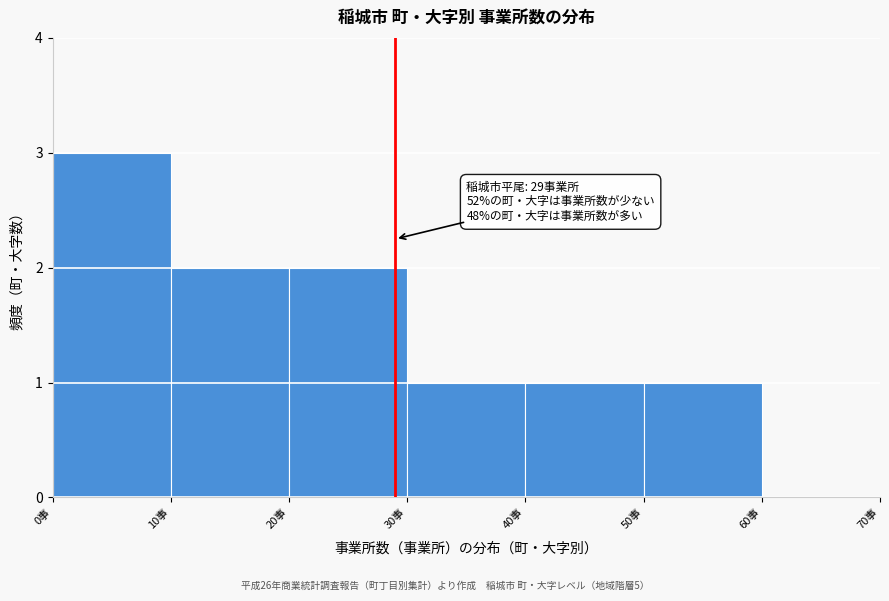

Over which range of the x-axis is the bar tallest?

0 to 10